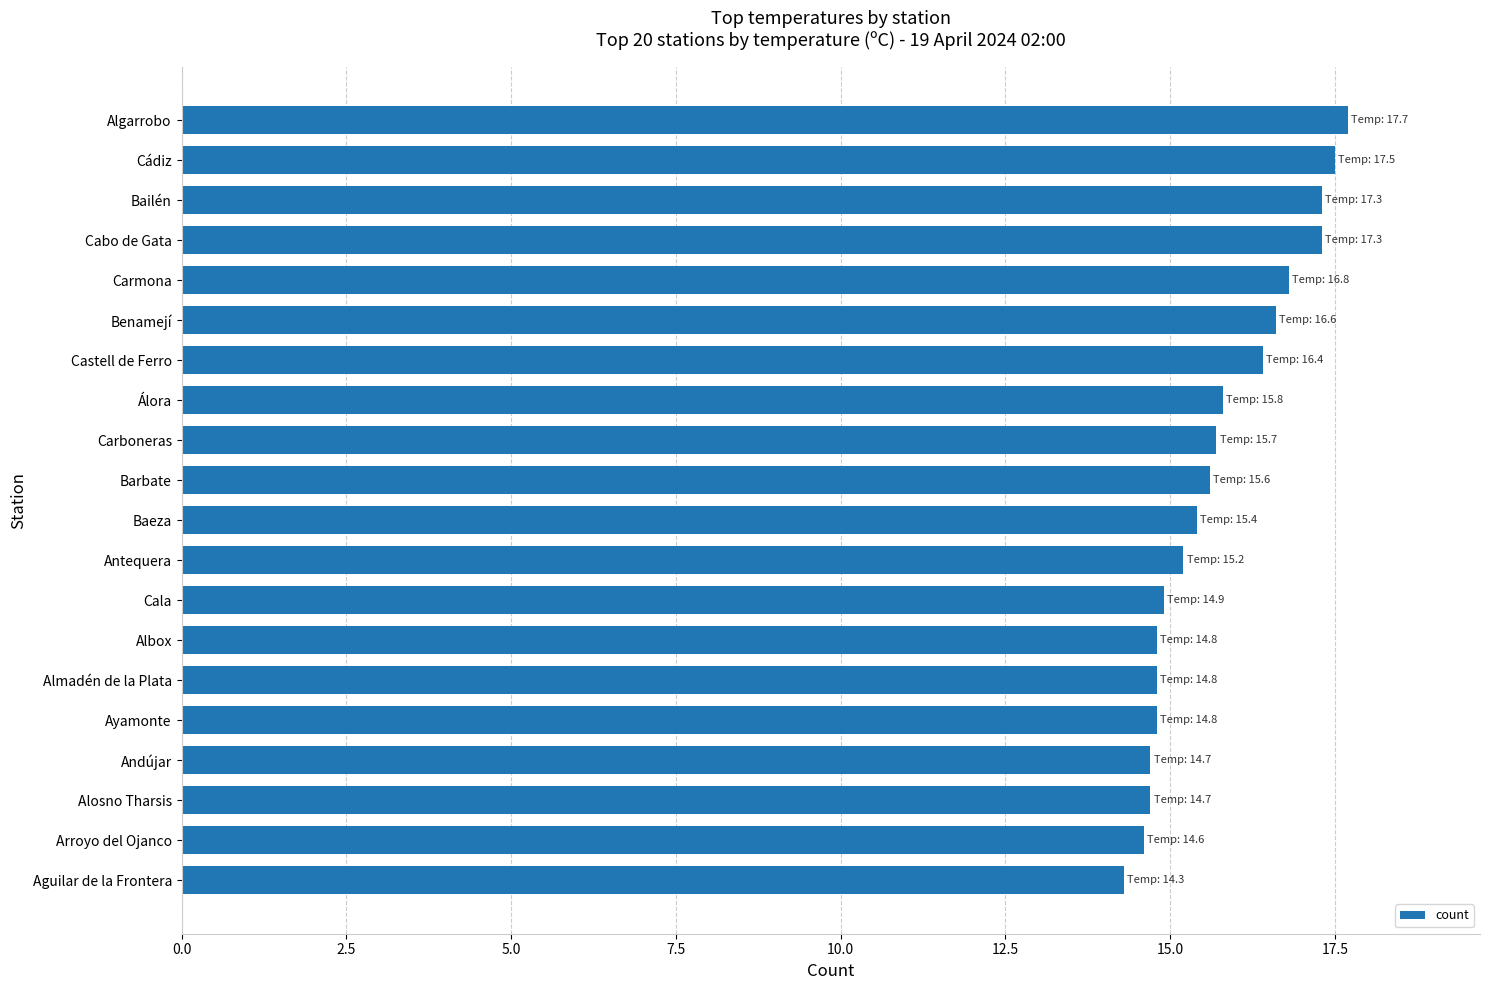

What is the change in value from Cádiz to Álora?

-1.7